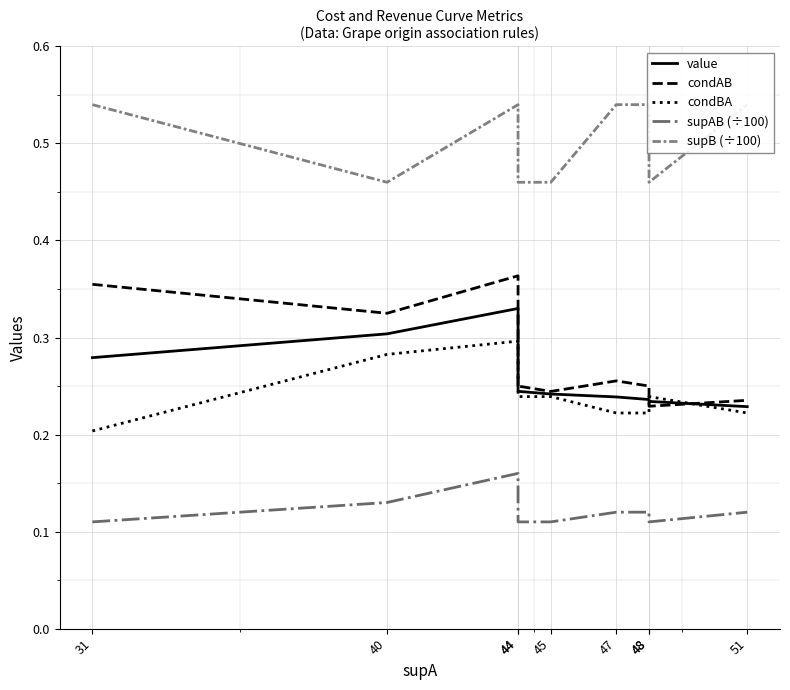

True or false: condBA and supAB (÷100) cross at least once.

False